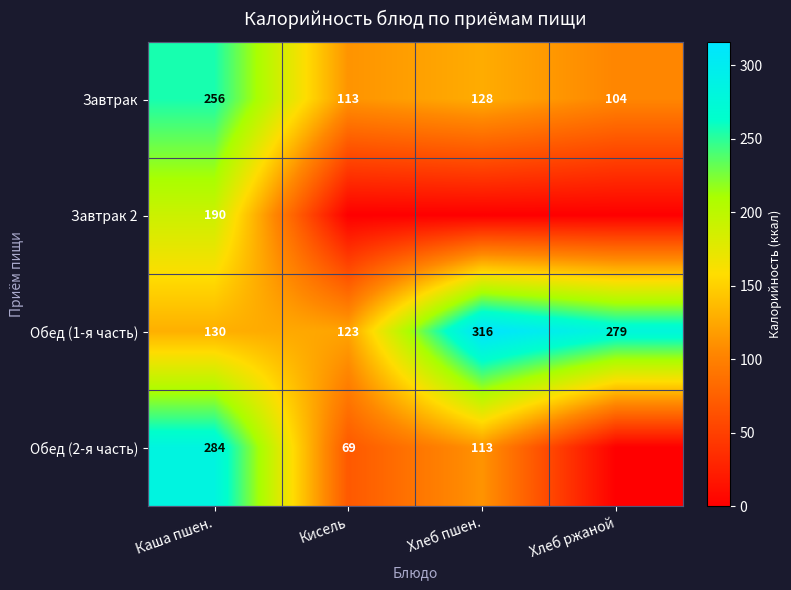

Read the Обед (1-я часть) value at Хлеб ржаной.

279